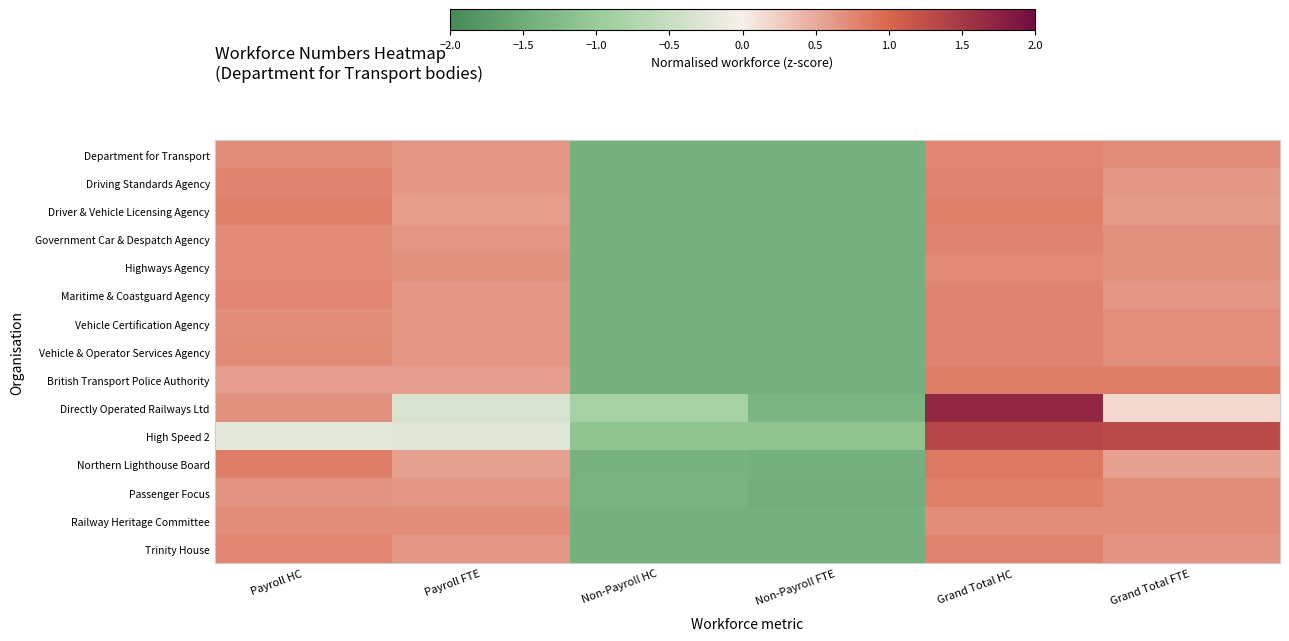

What is the difference between the highest and lowest values at Grand Total HC?

1.0